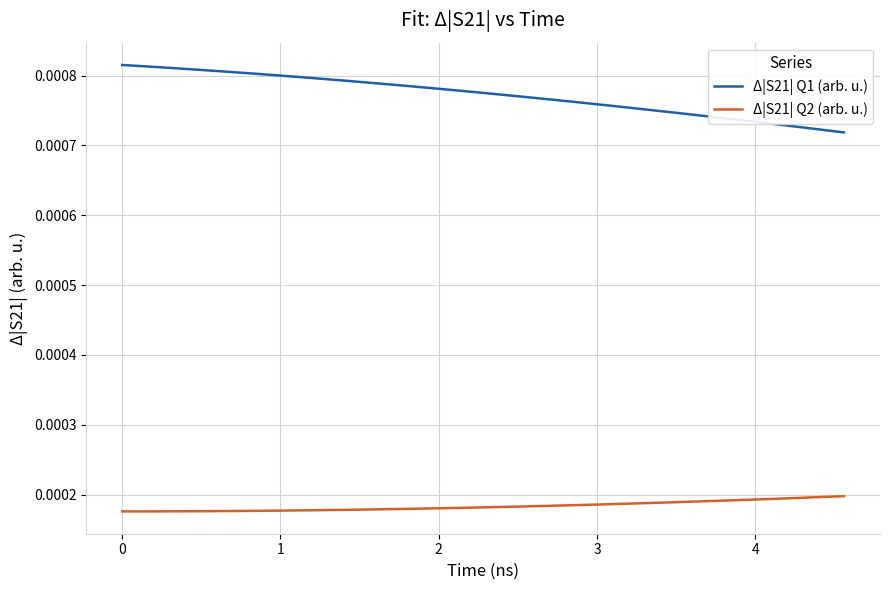

Which series has the largest range (max minus min)?

Δ|S21| Q1 (arb. u.)